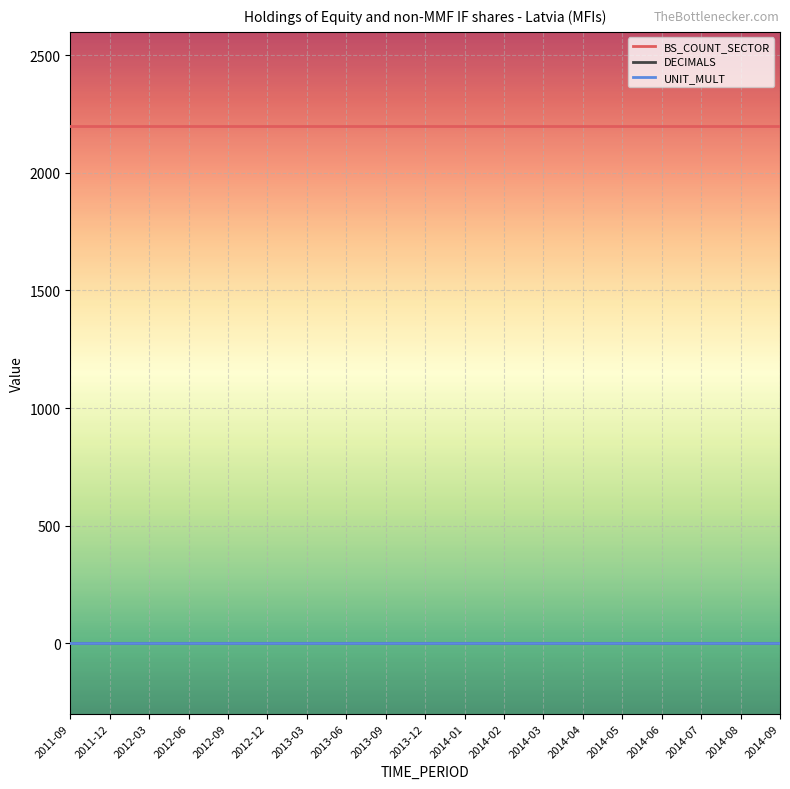

What is the average value of the BS_COUNT_SECTOR series?

2200